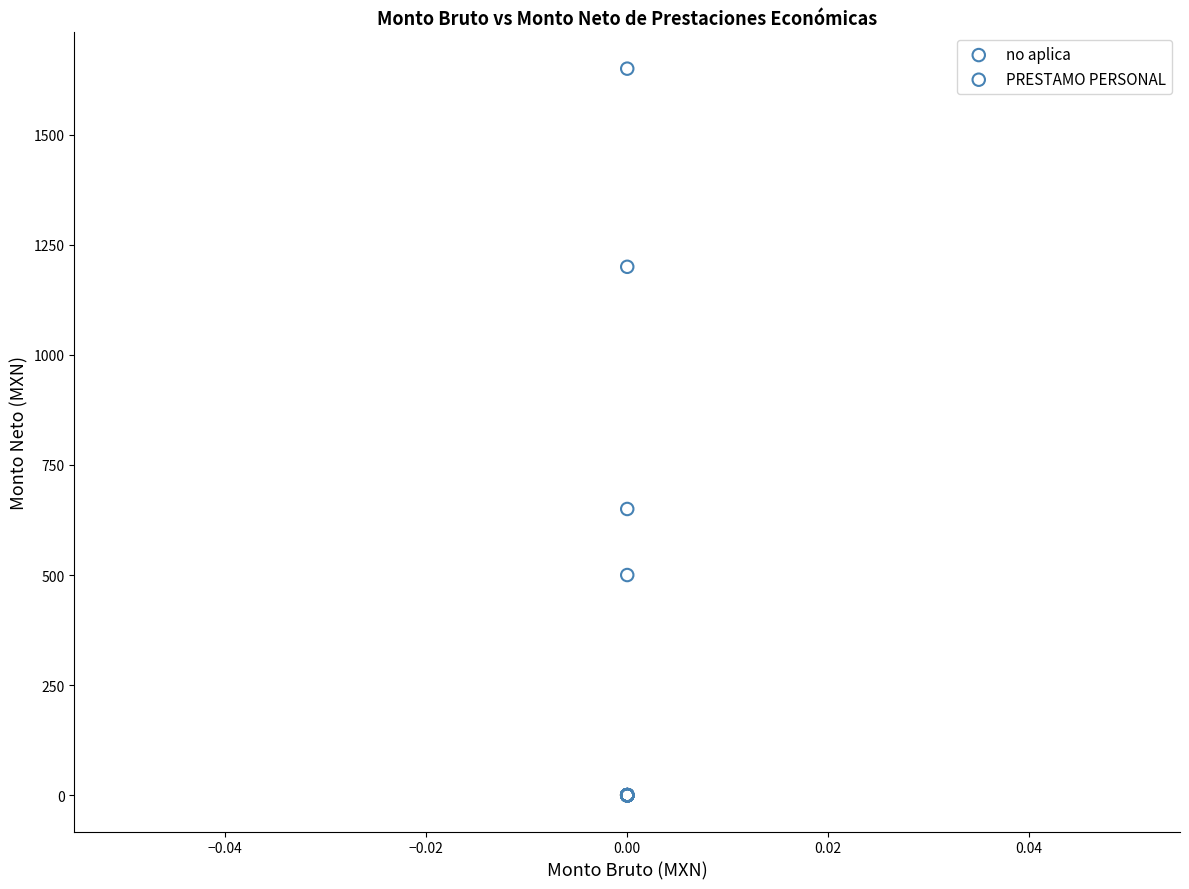

Which series contains the lowest Y value?

no aplica